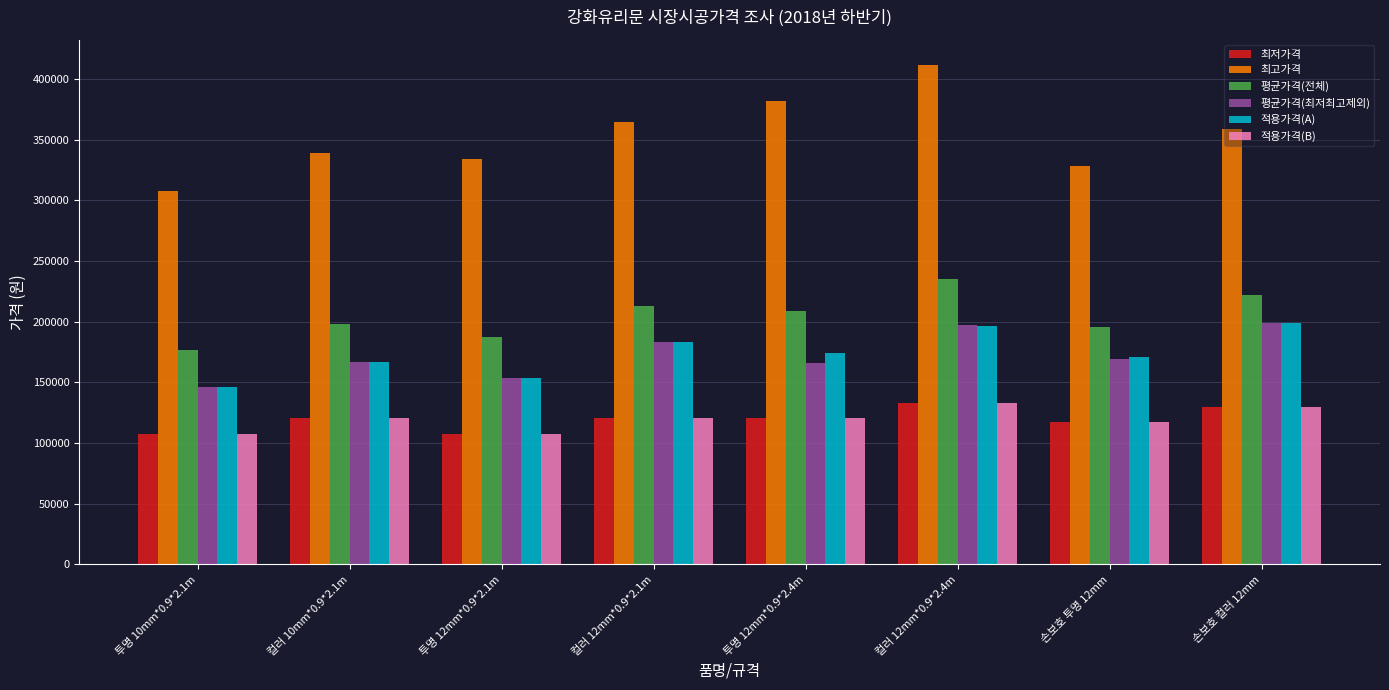

Which series has the largest total across all categories?

최고가격